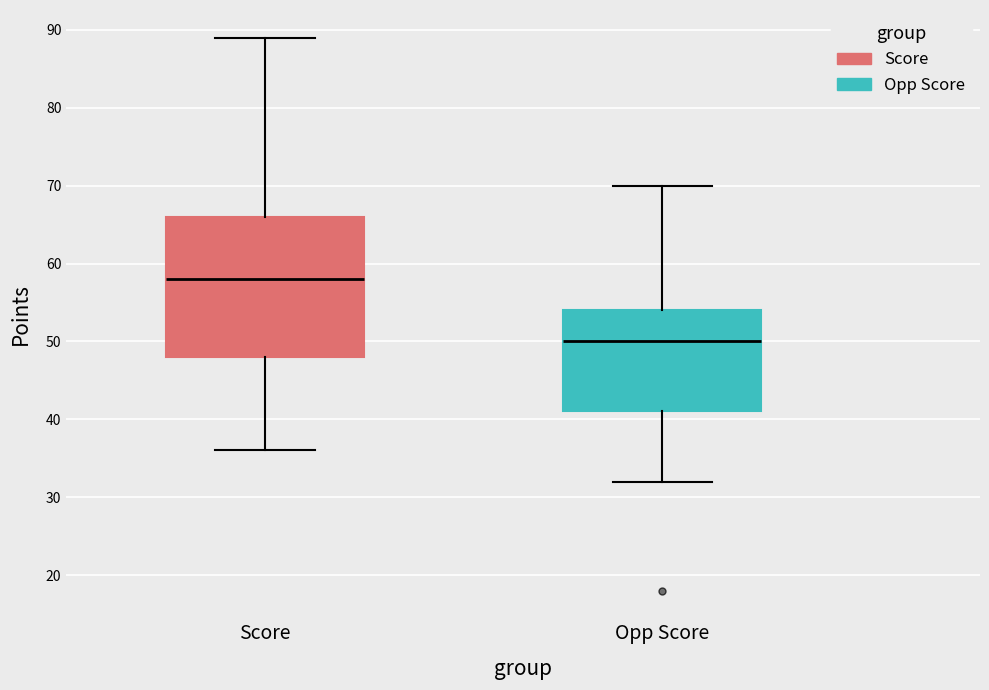

Reading left to right, transcribe this box plot: for each box, give where its median line is, the range the box spans, and where its two whiskers end, as read against the y-axis. The values are not printed on the chart, so give them approximately, as read against the axis.

Score: median 58, box 48 to 66, whiskers 36 to 89
Opp Score: median 50, box 41 to 54, whiskers 32 to 70